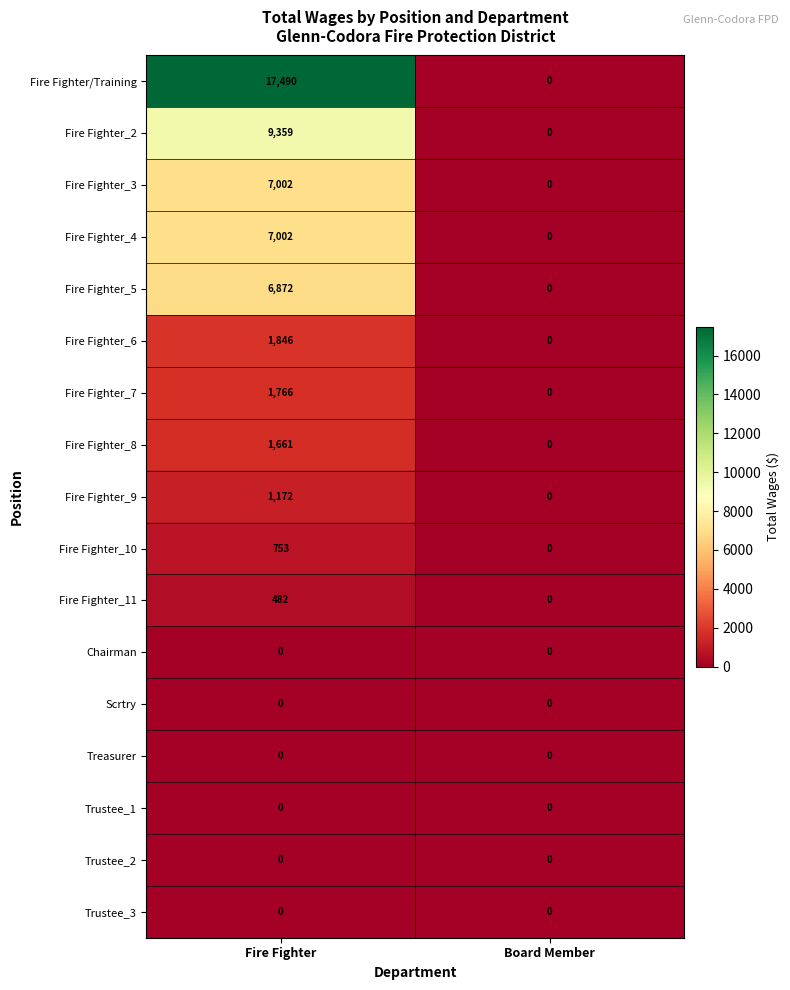

Which series has the widest spread of values?

Fire Fighter/Training